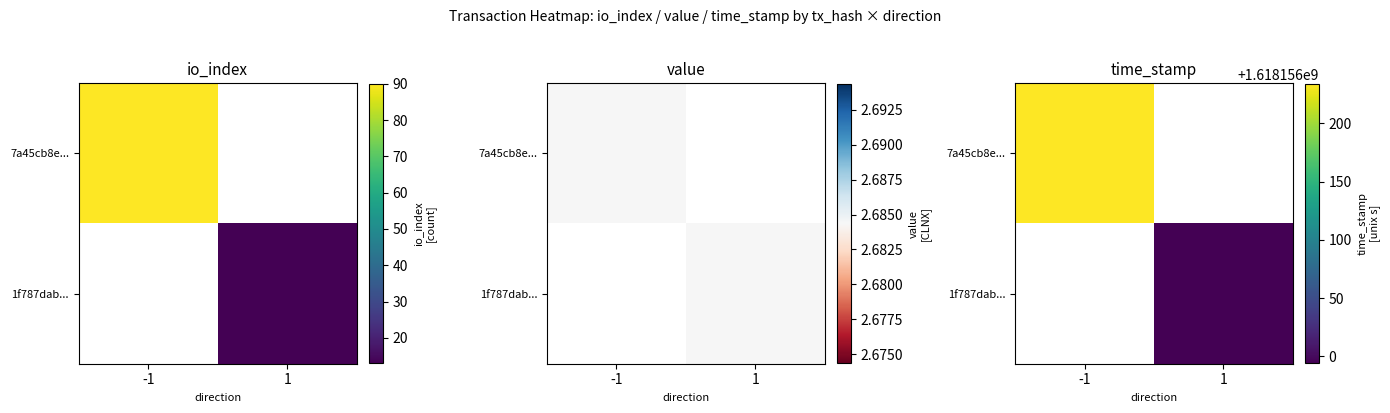

What is the difference between the second highest and minimum values in the 7a45cb8e914bfc597a2fc475fafe410f1b771f3 series?

91.0